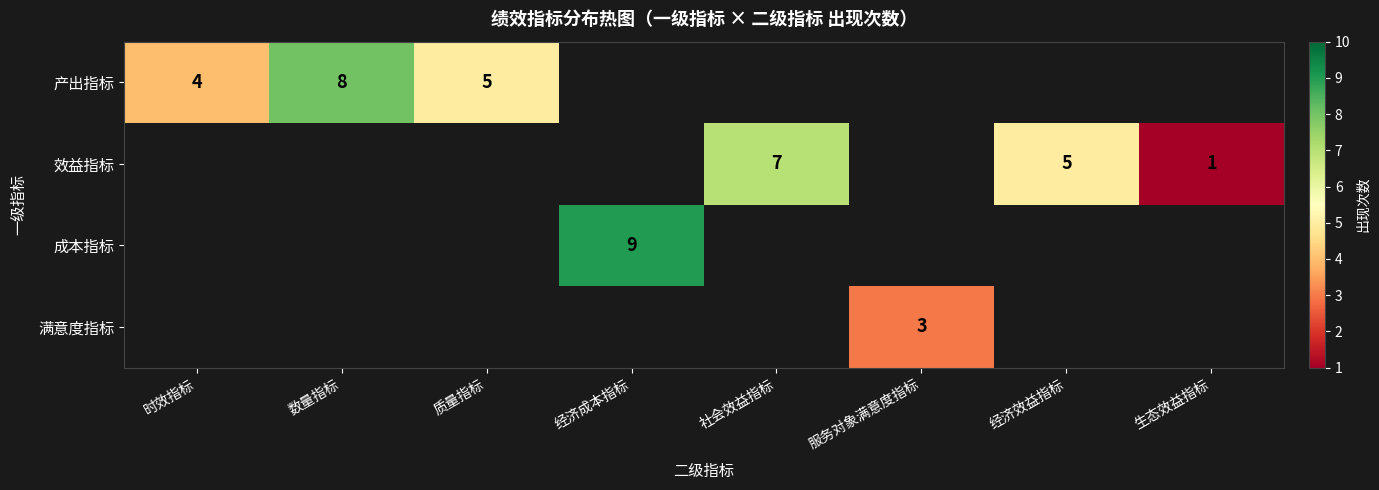

Is it true that 产出指标 equals 2 at 时效指标?

False